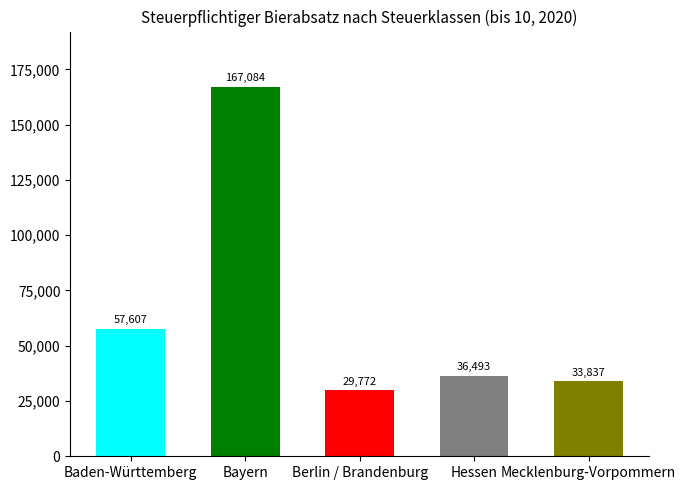

The chart shows a value of 47575.8 at Mecklenburg-Vorpommern. True or false?

False